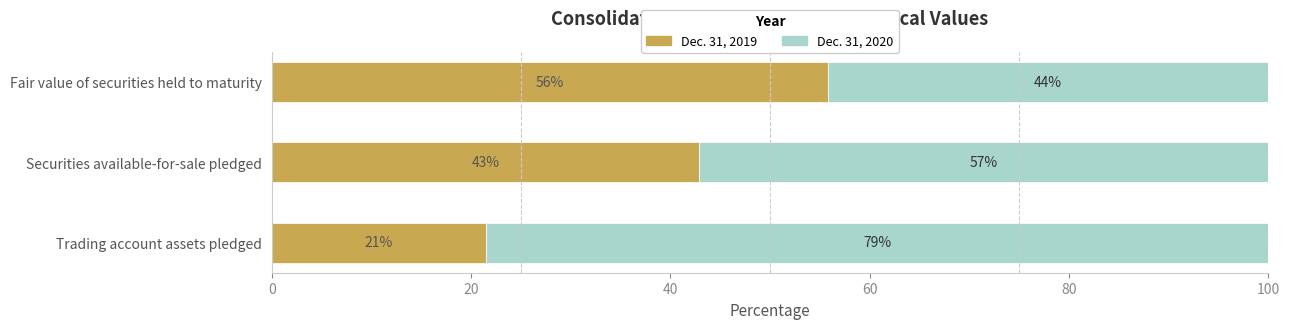

Which category has the highest value in the Dec. 31, 2019 series?

Fair value of securities held to maturity